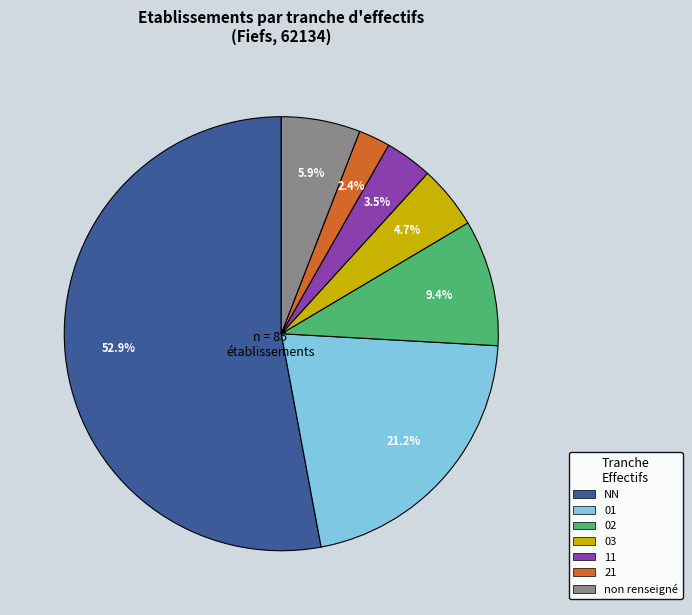

How many segments does this pie chart have?

7